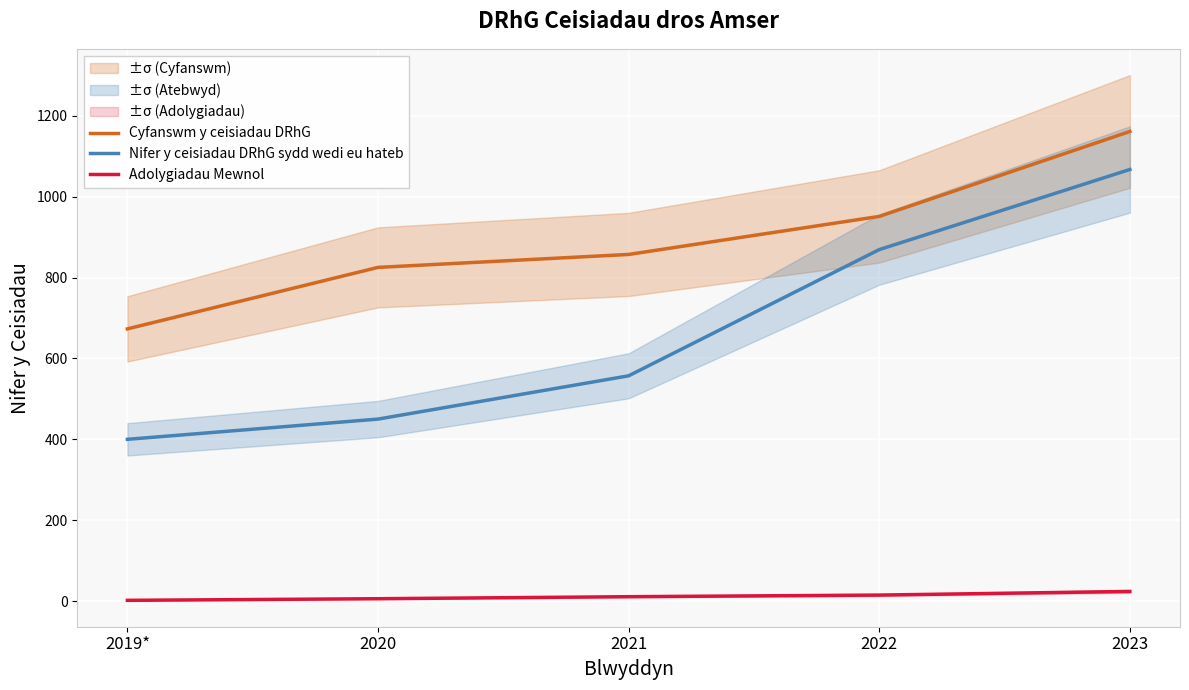

The value of Nifer y ceisiadau DRhG sydd wedi eu hateb at 2022 is 1239. True or false?

False